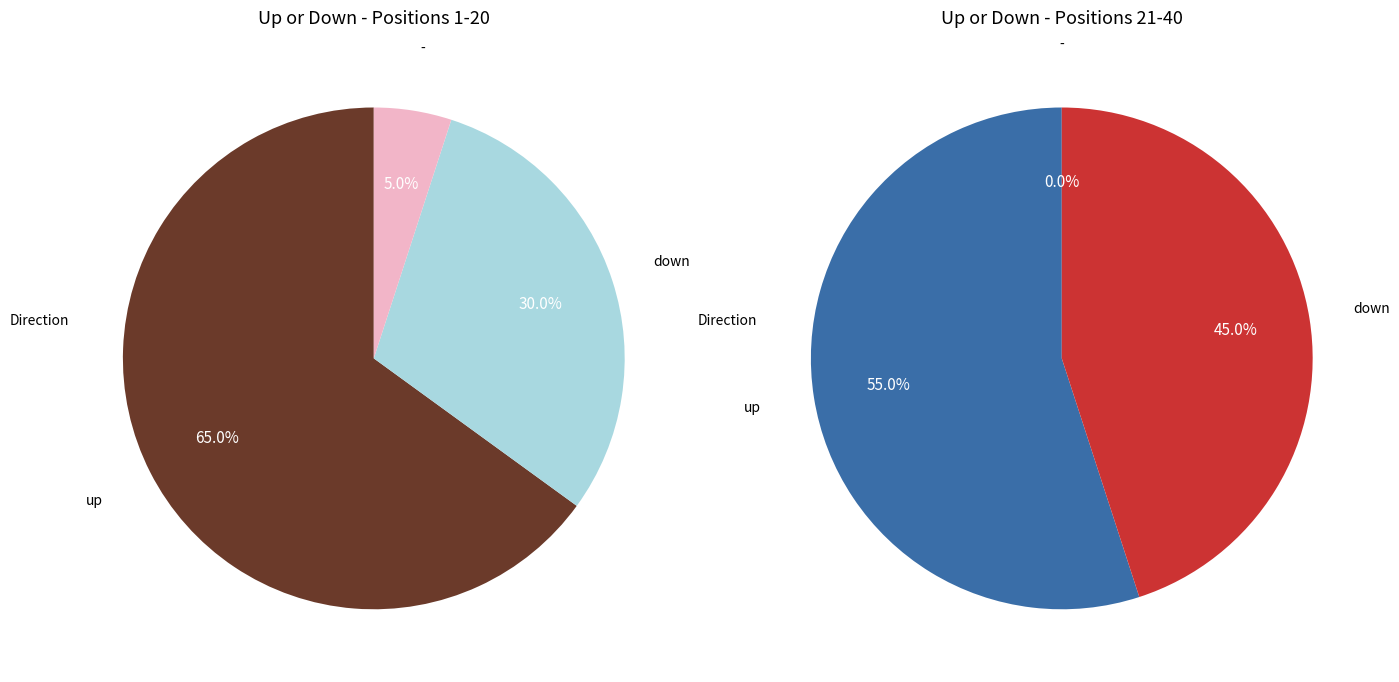

Count the number of slices in the pie.

3